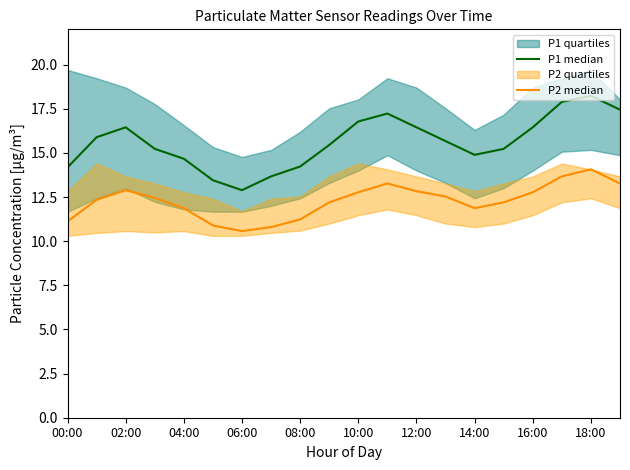

At how many categories does at least one series exceed 12?

20